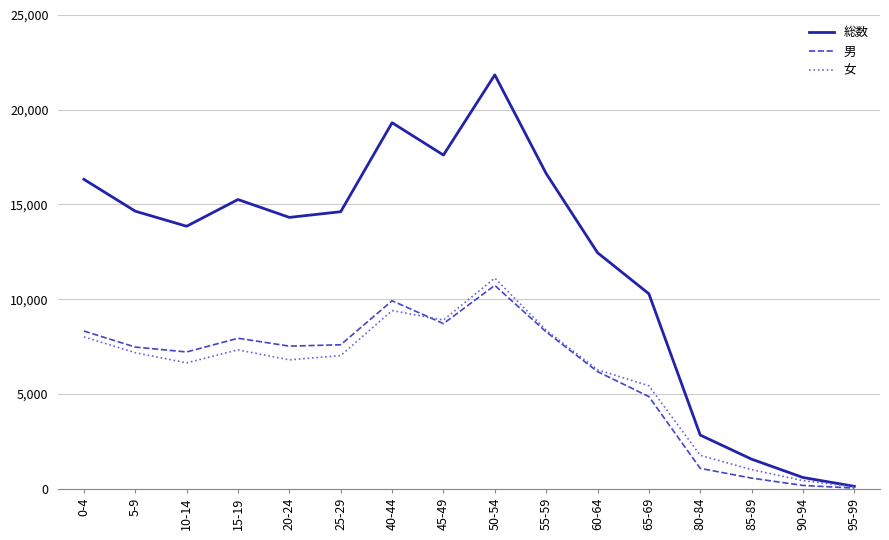

In 総数, how many points are higher than both neighbors (excluding endpoints)?

3